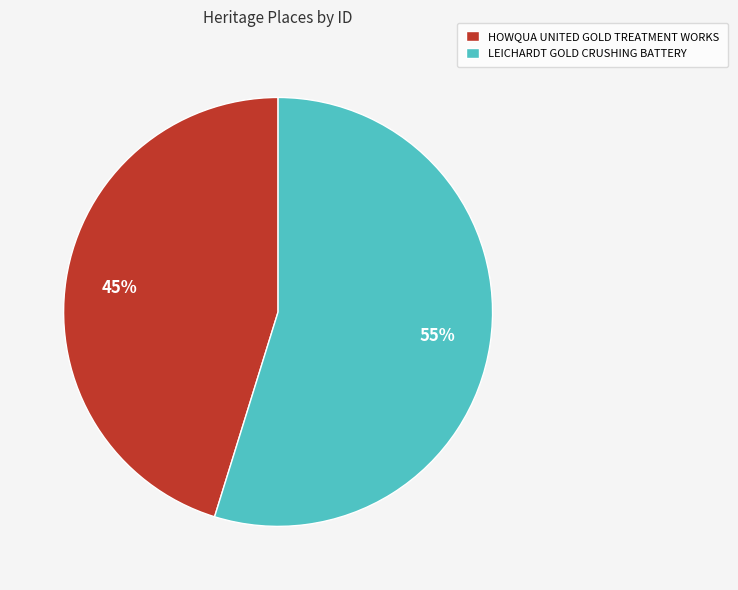

To the nearest percent, what is the difference between the HOWQUA UNITED GOLD TREATMENT WORKS and LEICHARDT GOLD CRUSHING BATTERY slice percentages?

10%